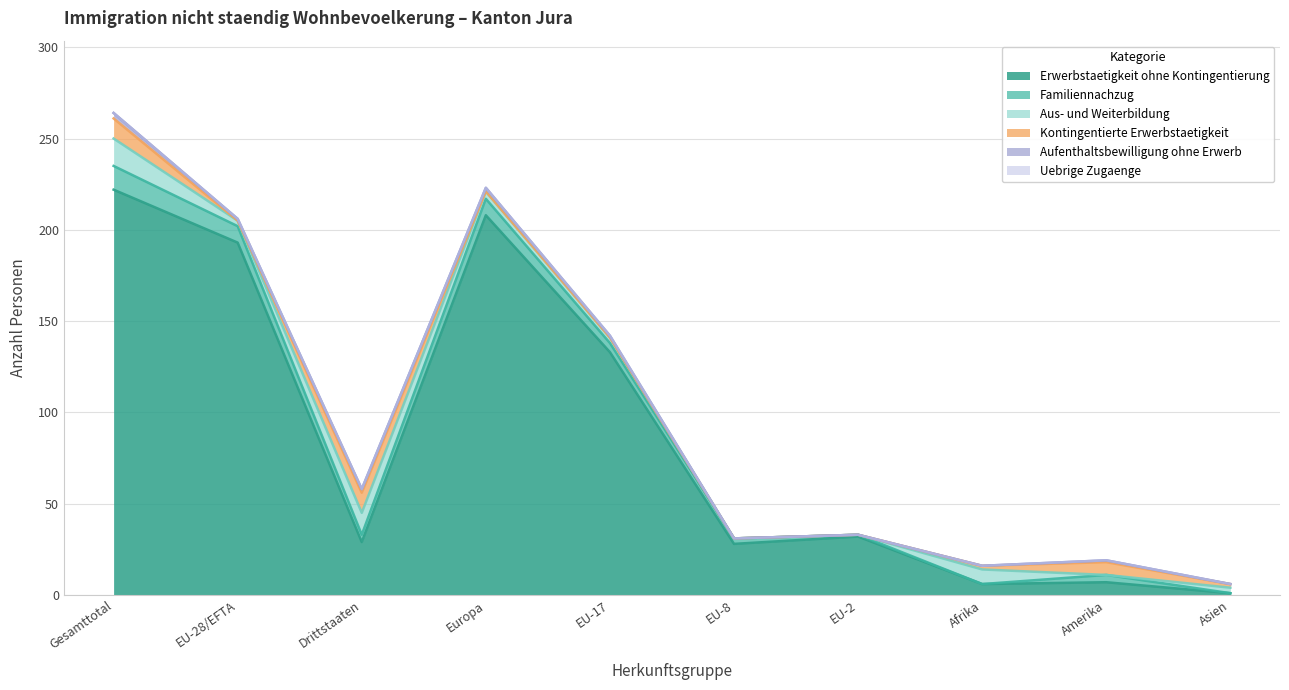

Which has a higher value, Europa or EU-2?

Europa